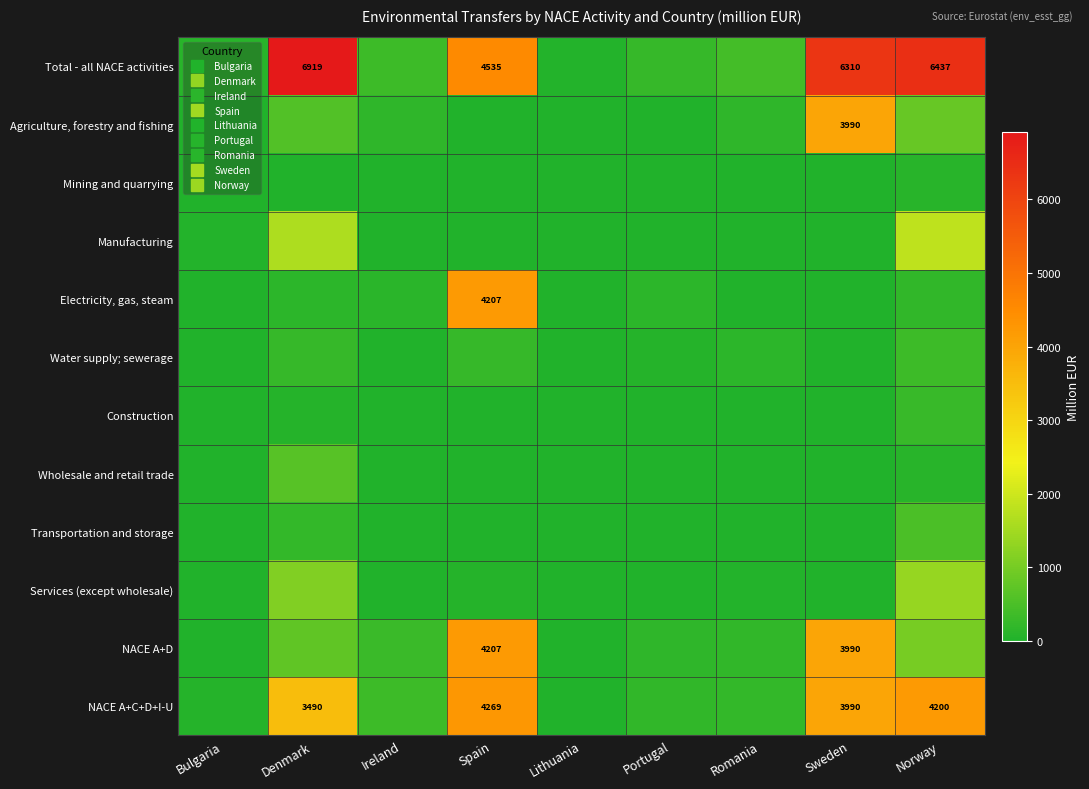

Which label corresponds to the largest value in the chart?

Denmark